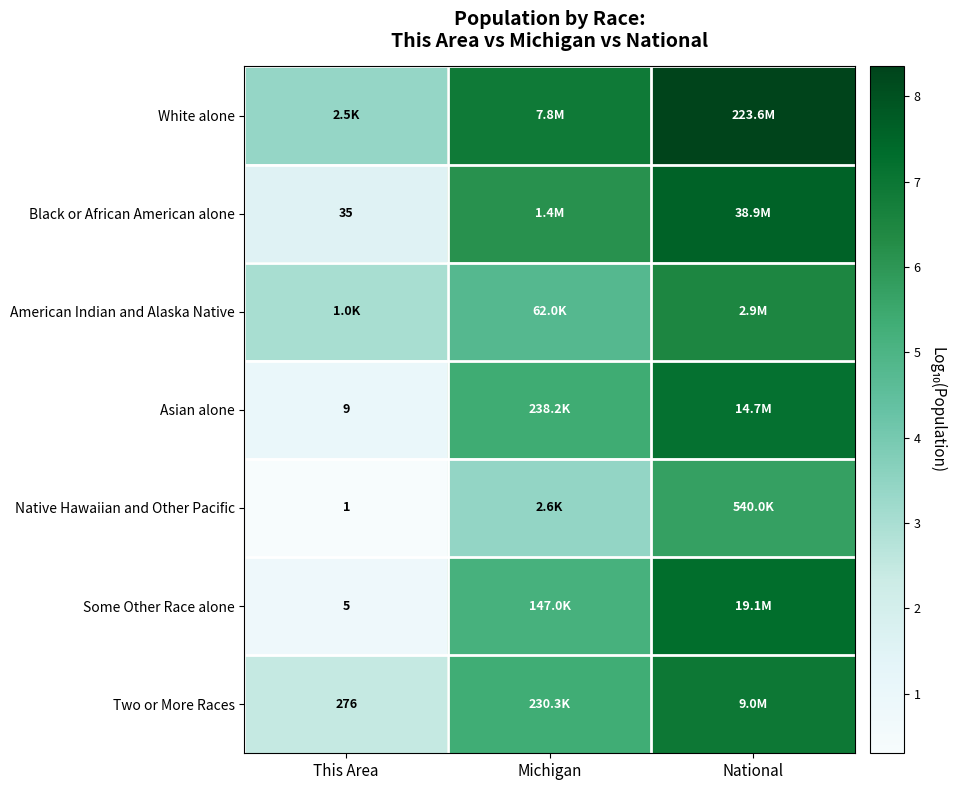

At National, list the series in order from largest to smallest.

White alone, Black or African American alone, Some Other Race alone, Asian alone, Two or More Races, American Indian and Alaska Native, Native Hawaiian and Other Pacific